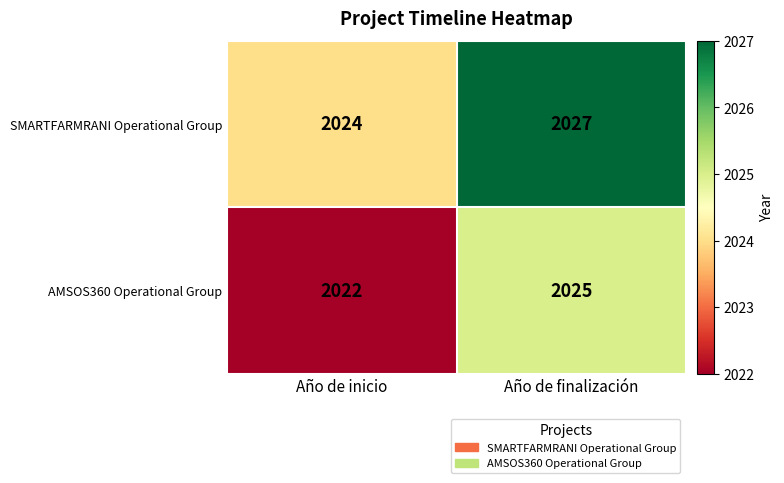

The value of SMARTFARMRANI Operational Group at Año de inicio is 548. True or false?

False